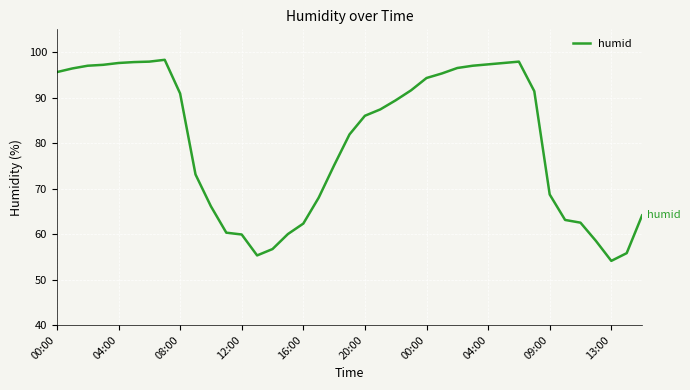

What is the smallest value displayed?

54.1